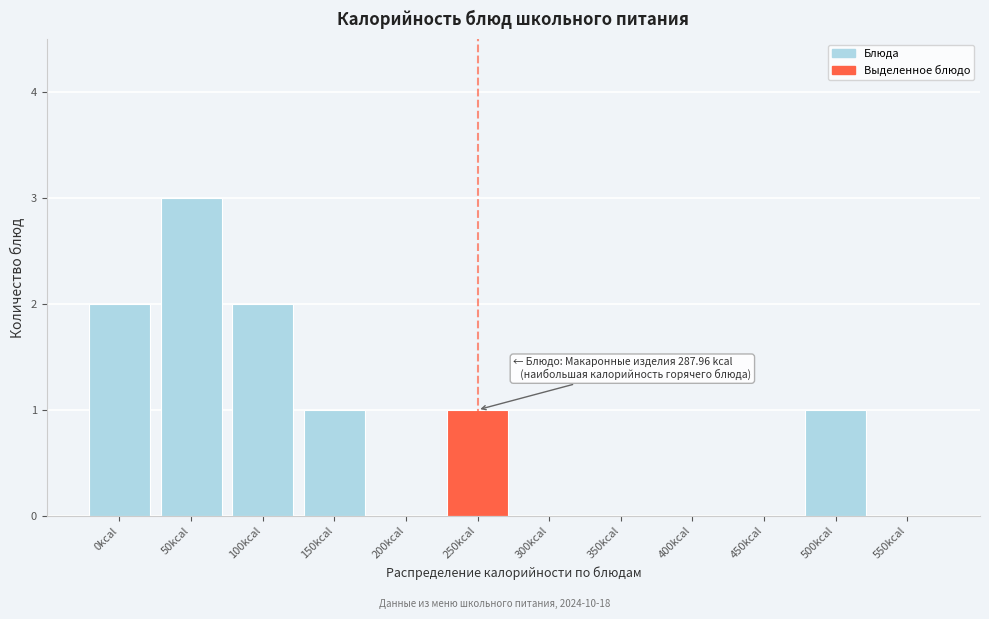

Reading left to right, extract all data points from this chart.

0kcal=2	50kcal=3	100kcal=2	150kcal=1	200kcal=0	250kcal=1	300kcal=0	350kcal=0	400kcal=0	450kcal=0	500kcal=1	550kcal=0